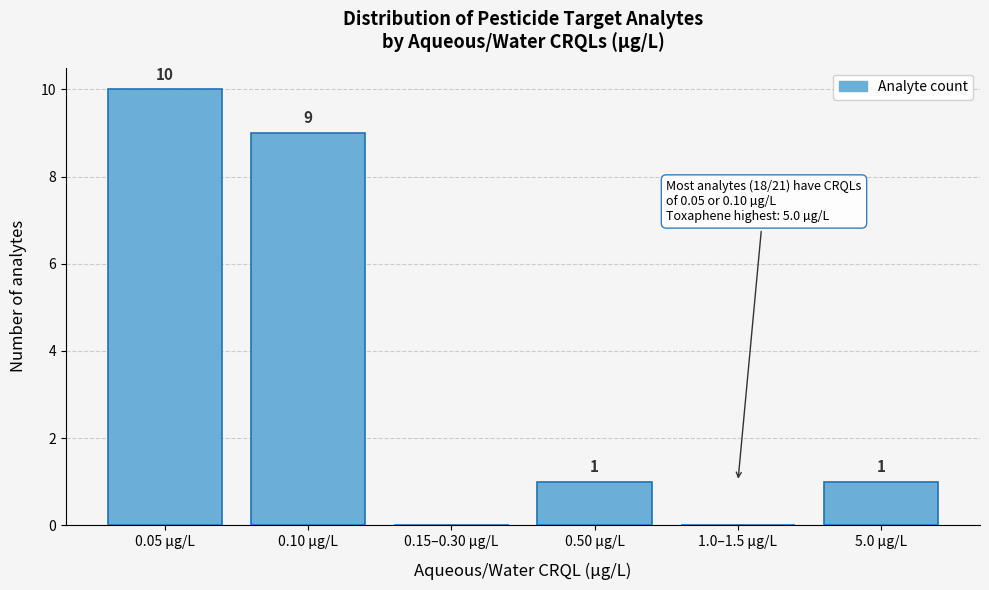

Reading right to left, list all the values displayed in this chart.

5.0 µg/L=1	1.0–1.5 µg/L=0	0.50 µg/L=1	0.15–0.30 µg/L=0	0.10 µg/L=9	0.05 µg/L=10